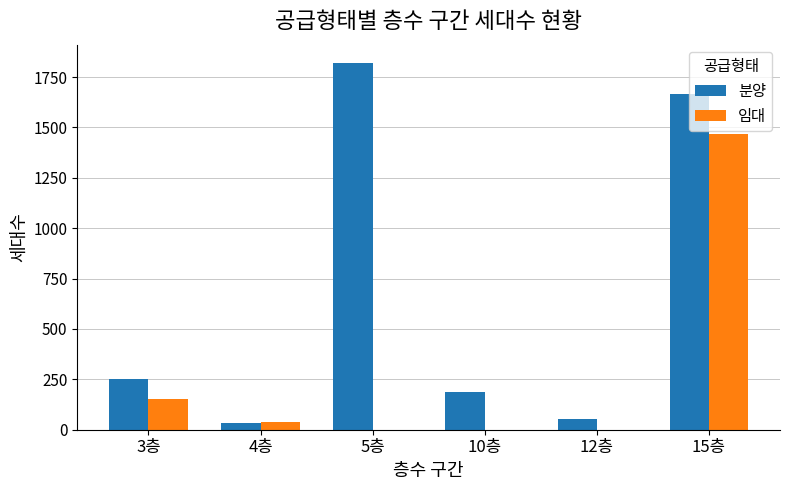

Which series changed the most between 3층 and 4층?

분양